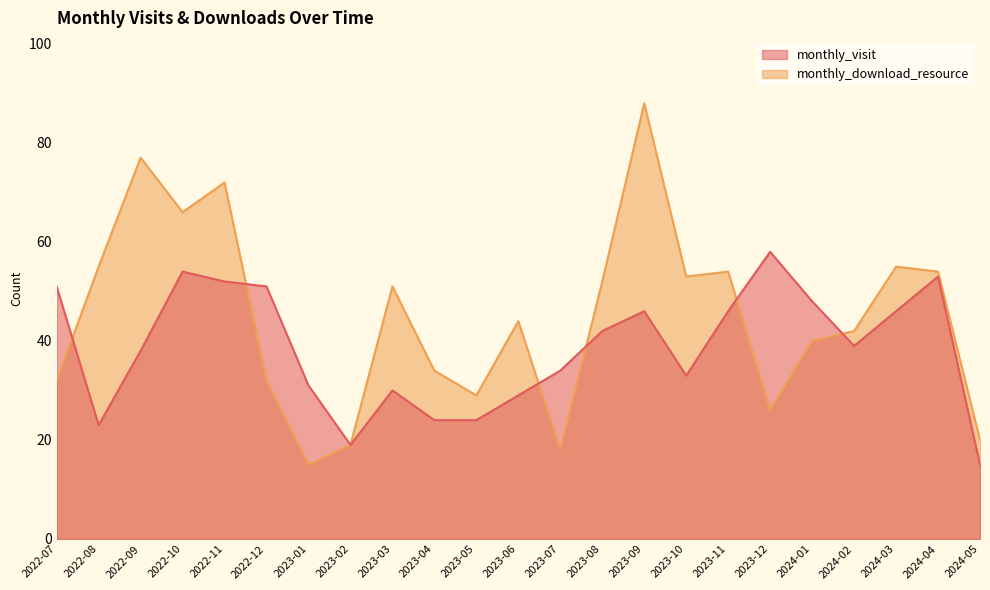

Which category has the highest value across all series?

2023-09